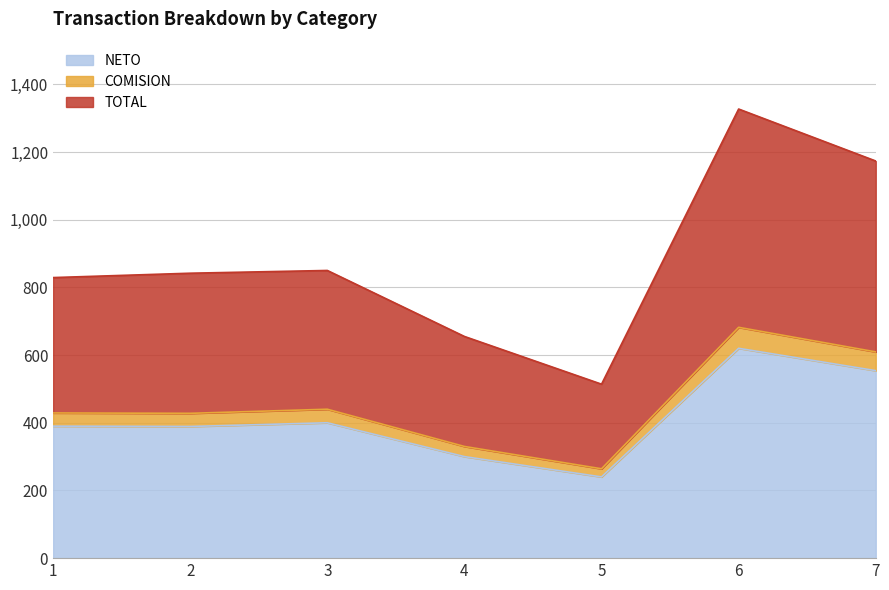

What is the sum of the TOTAL values at 2 and 4?

1496.9